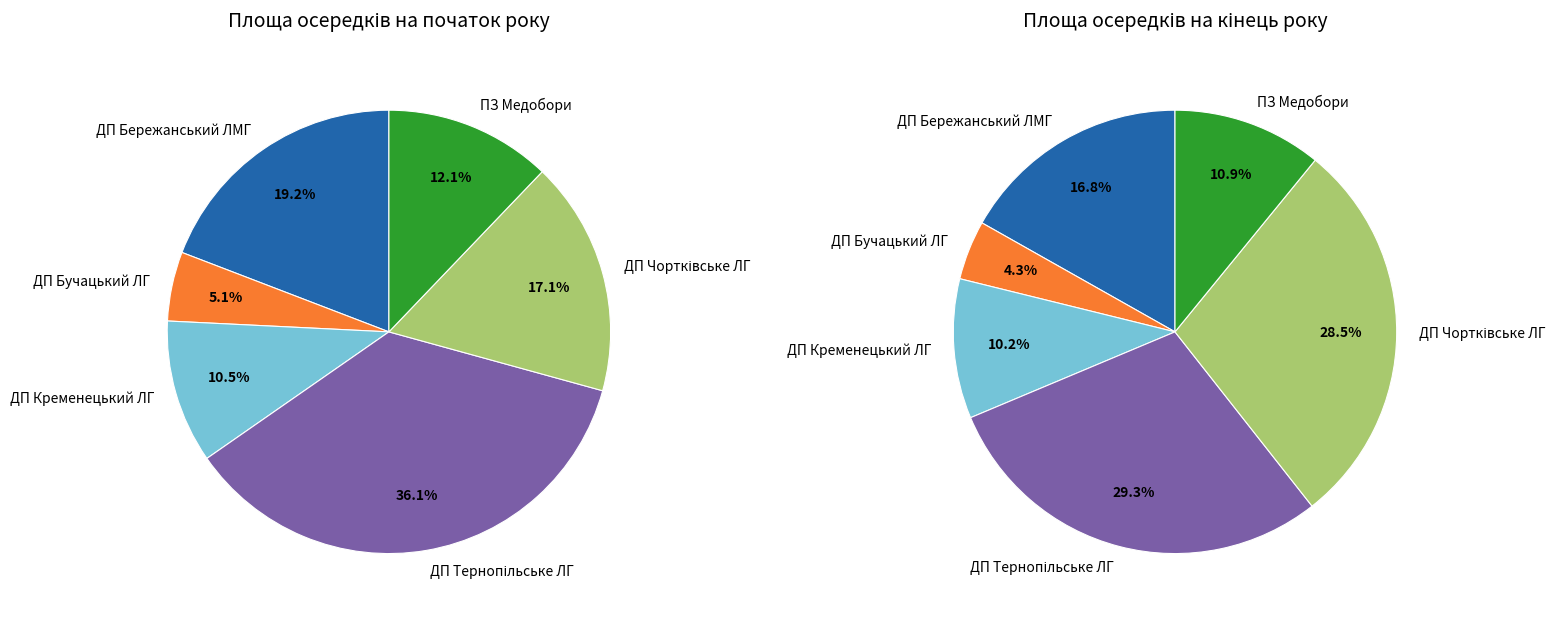

To the nearest percent, what is the combined percentage of ДП Тернопільське ЛГ and ДП Кременецький ЛГ?

47%